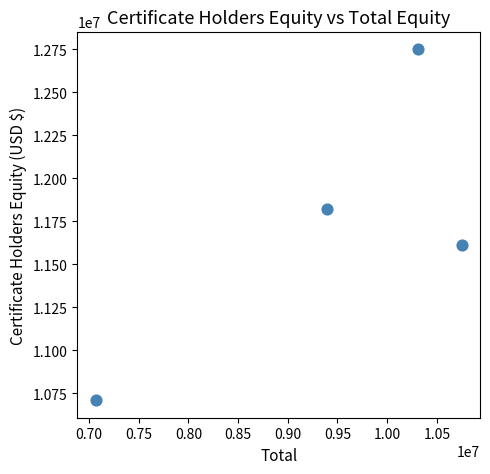

What Y value in the scatter plot is closest to 11731180?

11820773